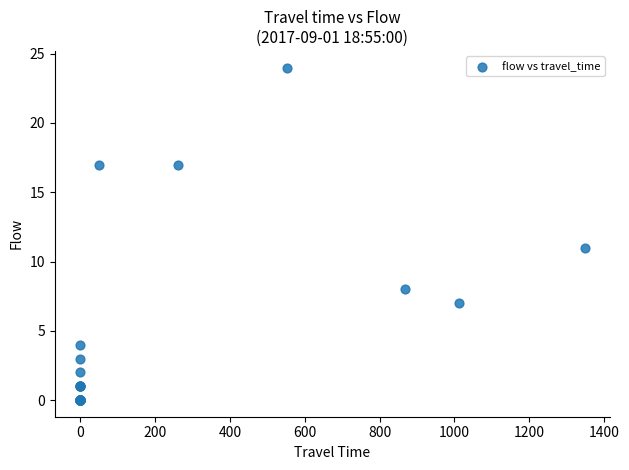

What Y value in the scatter plot is closest to 12?

11